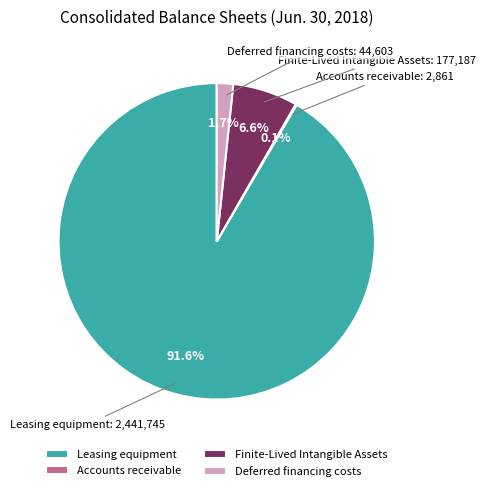

Which slice is the largest?

Leasing equipment